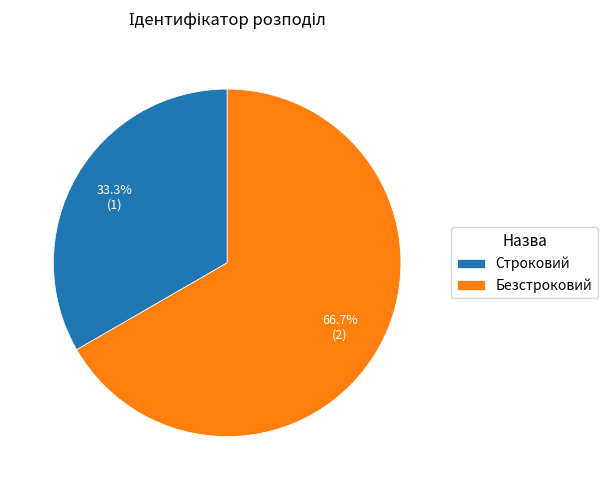

Which slice is the smallest?

Строковий